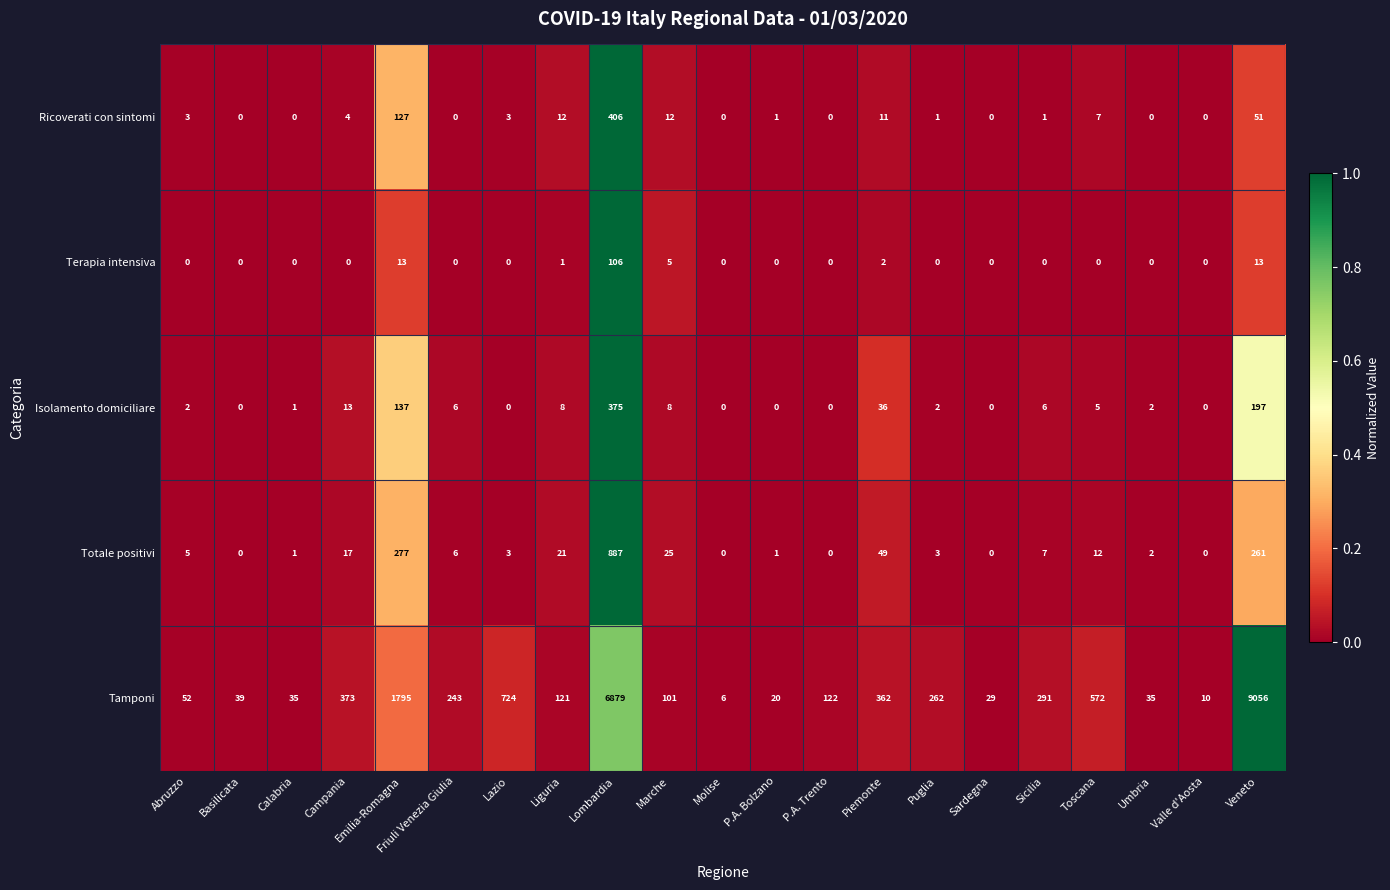

What is the difference between the maximum and minimum values in the Terapia intensiva series?

106